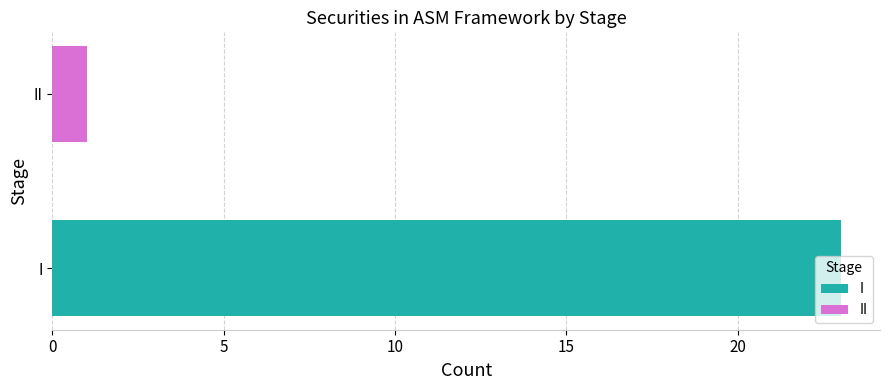

Which has a higher value, II or I?

I